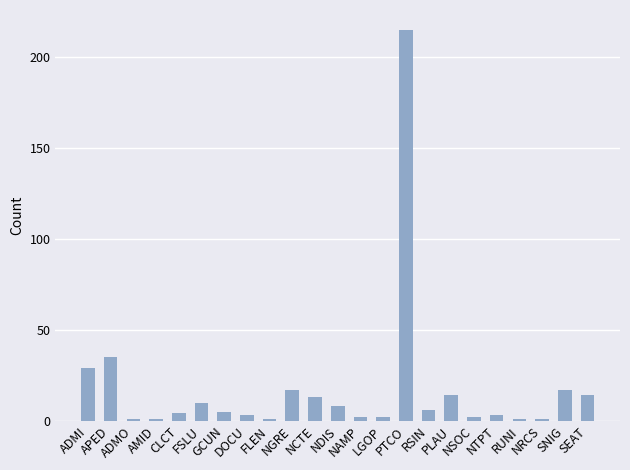

What is the maximum value shown in the chart?

215